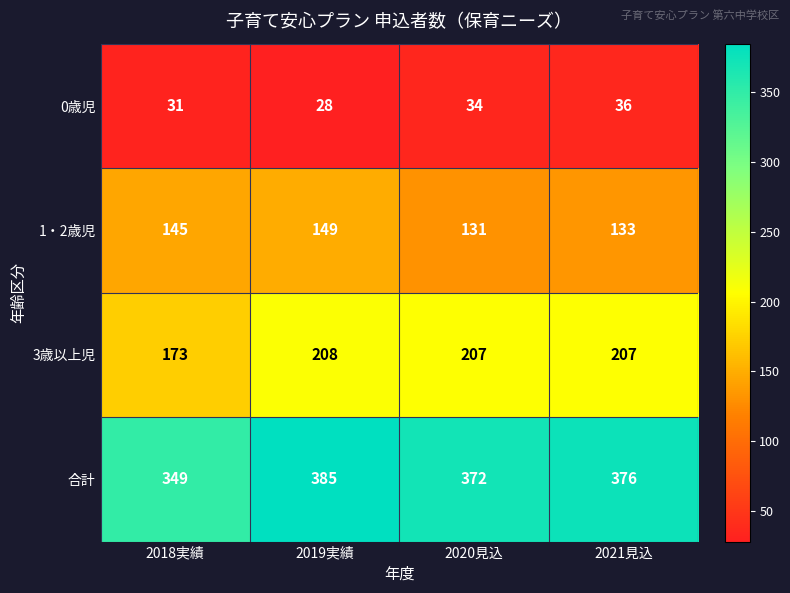

At how many categories does at least one series exceed 246?

4